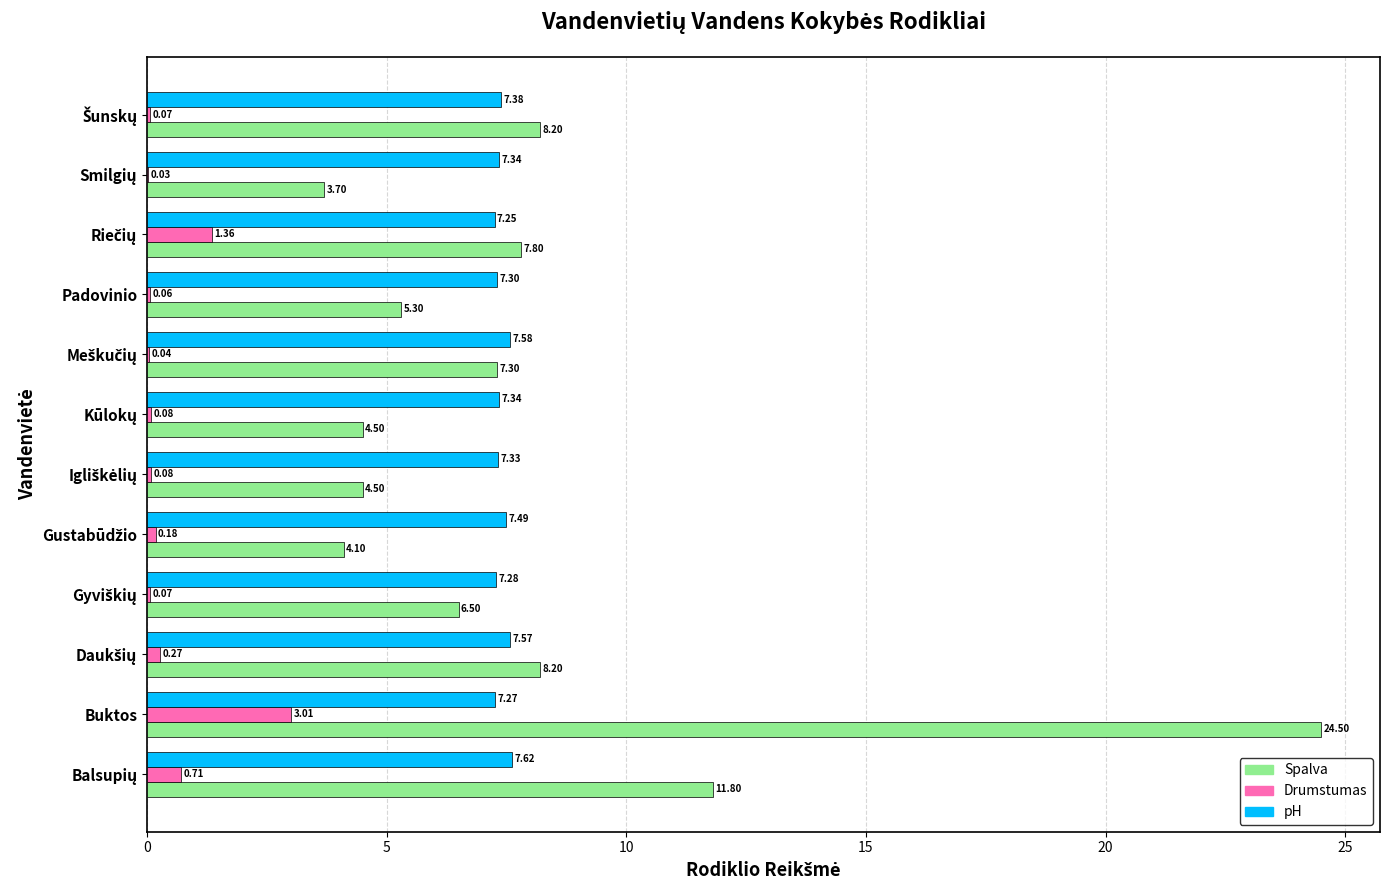

What are all the series names shown in the legend?

Spalva, Drumstumas, pH